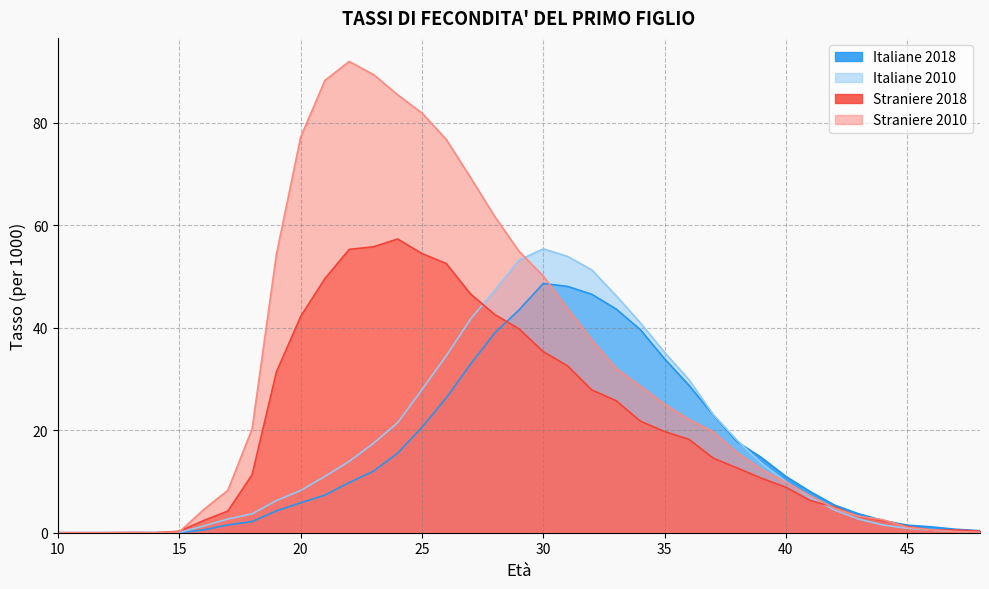

How many values in the fx1_straniere_2010 series exceed 19?

20